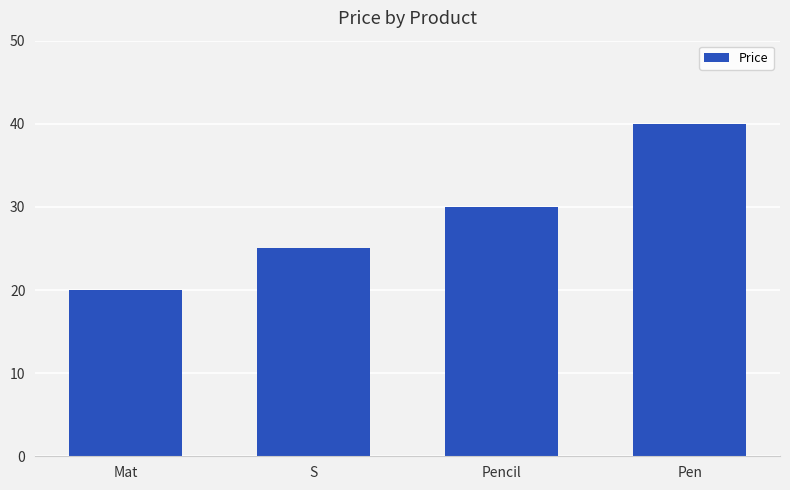

What position from the left is Mat?

1